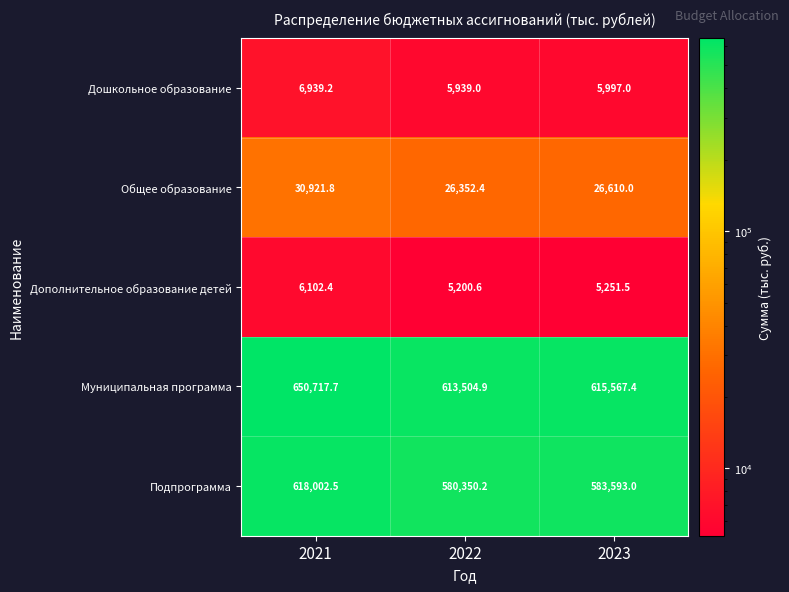

Reading left to right, list all the values displayed in this chart.

Дошкольное образование: 6939.2	5939.0	5997.0
Общее образование: 30921.8	26352.4	26610.0
Дополнительное образование детей: 6102.4	5200.6	5251.5
Муниципальная программа: 650717.7	613504.9	615567.4
Подпрограмма: 618002.5	580350.2	583593.0